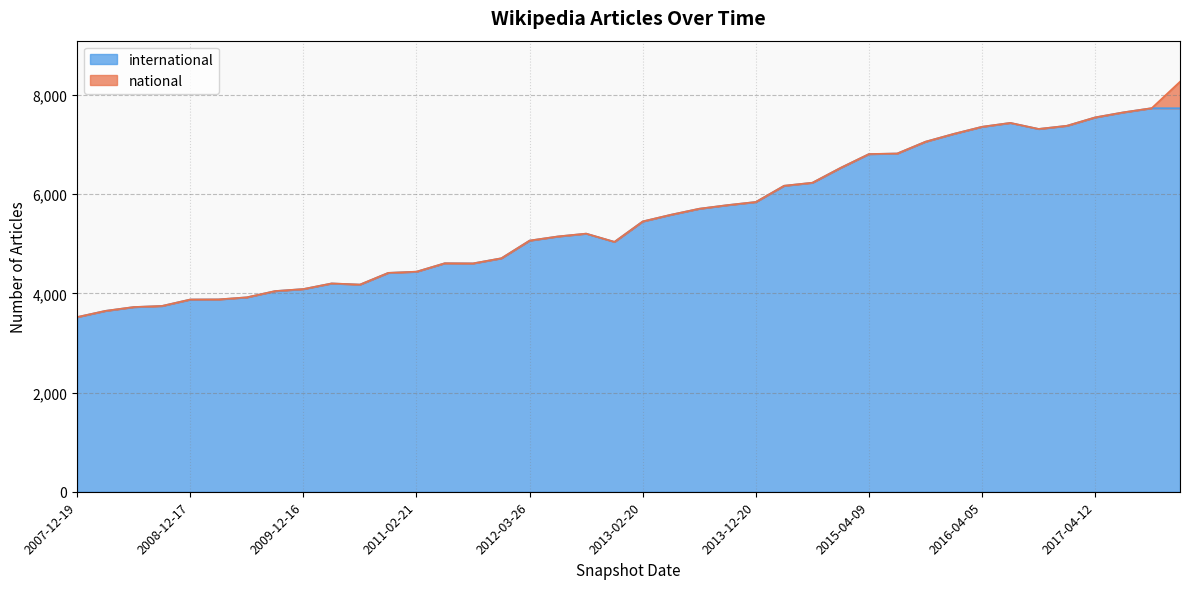

What is the approximate value at 2009-12-16, to the nearest 100?

4100